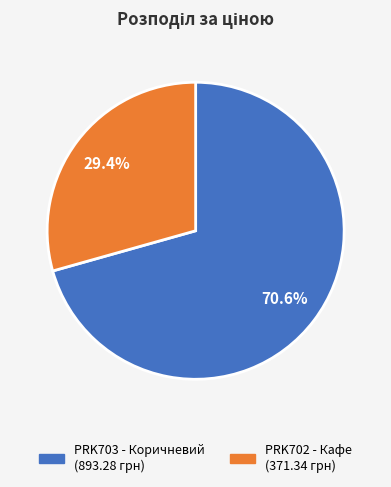

Is there a majority slice in this chart?

Yes